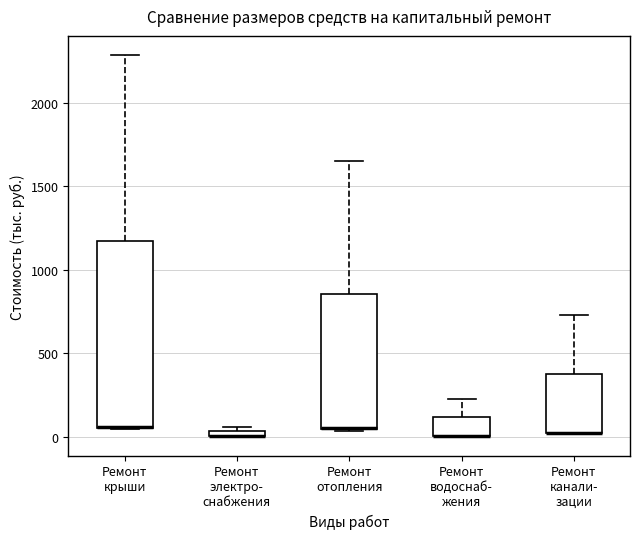

Where does the upper whisker of the box for Ремонт крыши end on the y-axis? The values are not printed on the chart, so give them approximately, as read against the axis.

2300